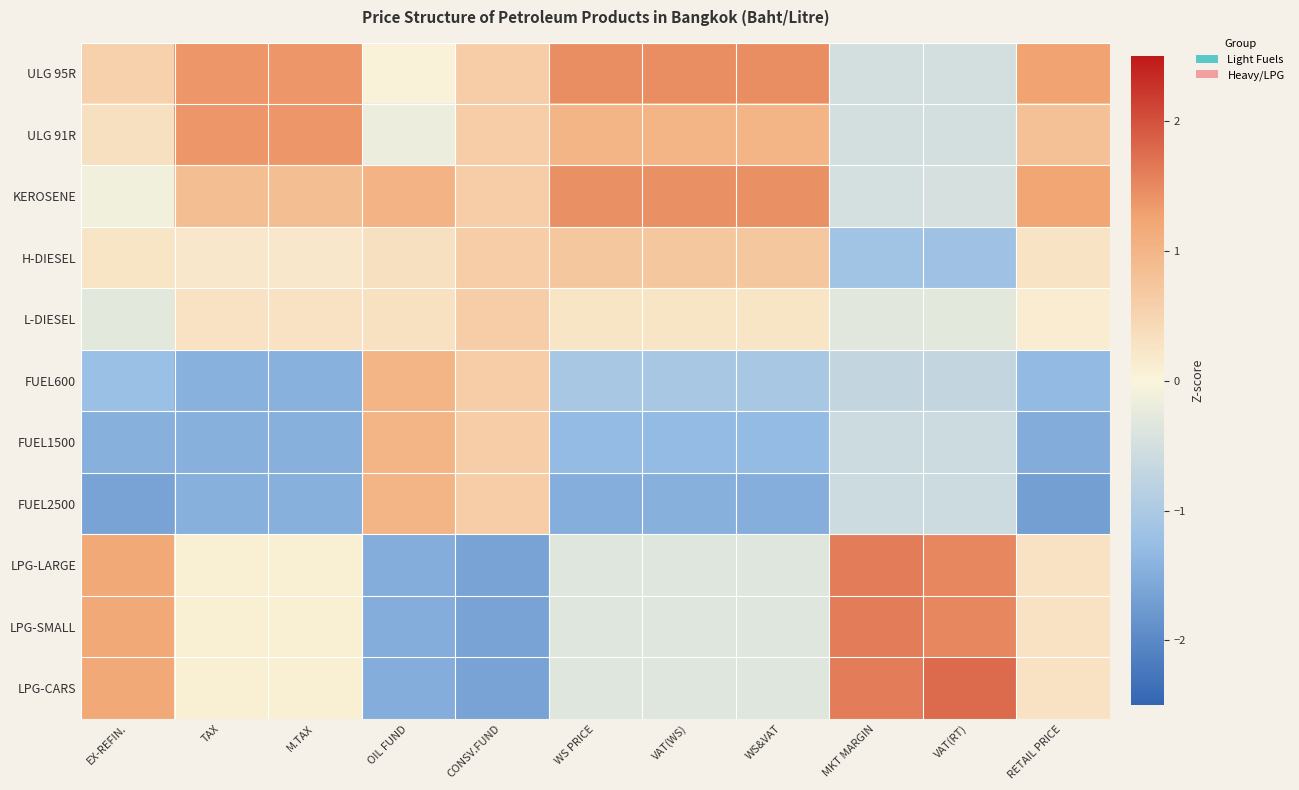

How many series are shown in this chart?

11